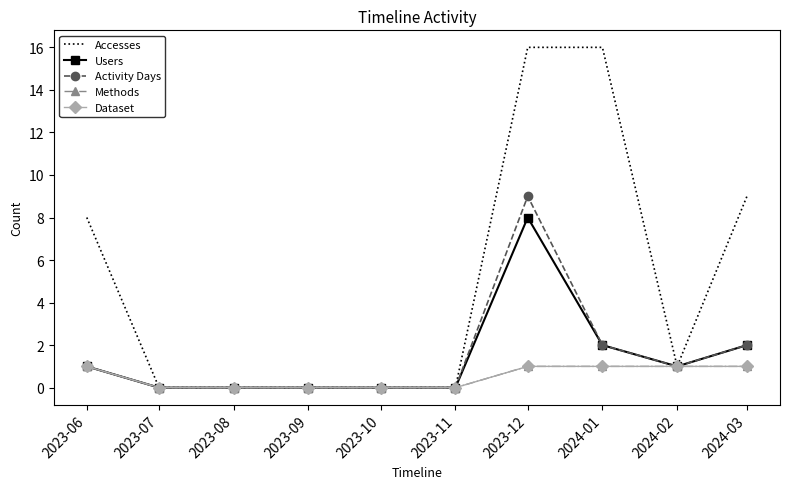

Reading left to right, extract all data points from this chart.

Accesses: 8	0	0	0	0	0	16	16	1	9
Users: 1	0	0	0	0	0	8	2	1	2
Activity Days: 1	0	0	0	0	0	9	2	1	2
Methods: 1	0	0	0	0	0	1	1	1	1
Dataset: 1	0	0	0	0	0	1	1	1	1